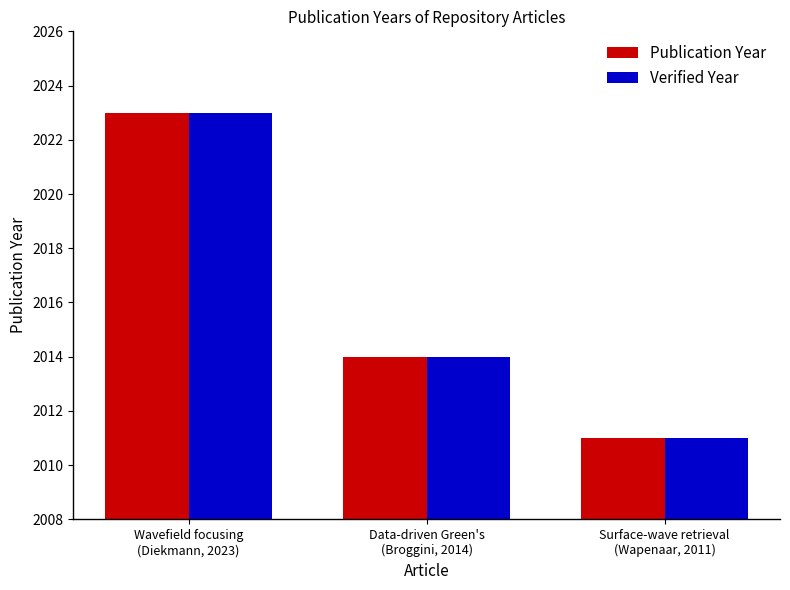

How many bars are there in total?

6